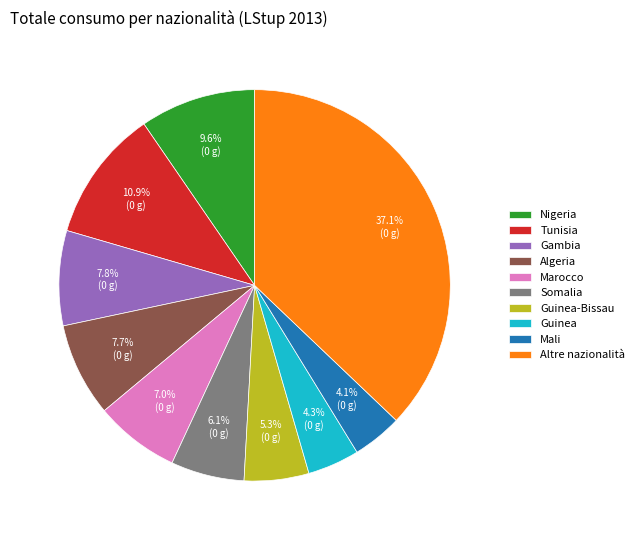

Does any single category account for the majority?

No